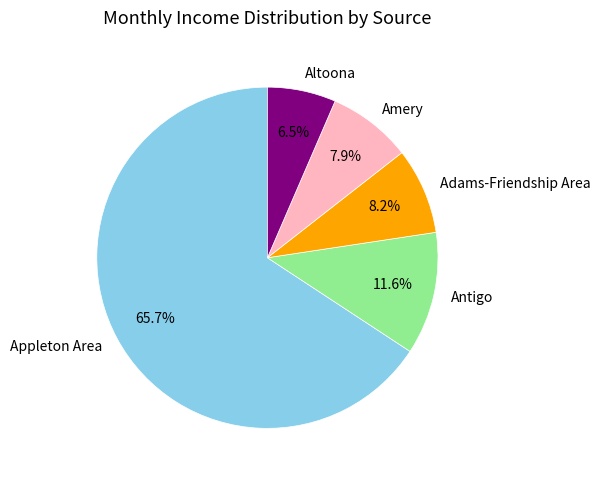

What is the ratio of the value at Amery to the value at Altoona?

1.2